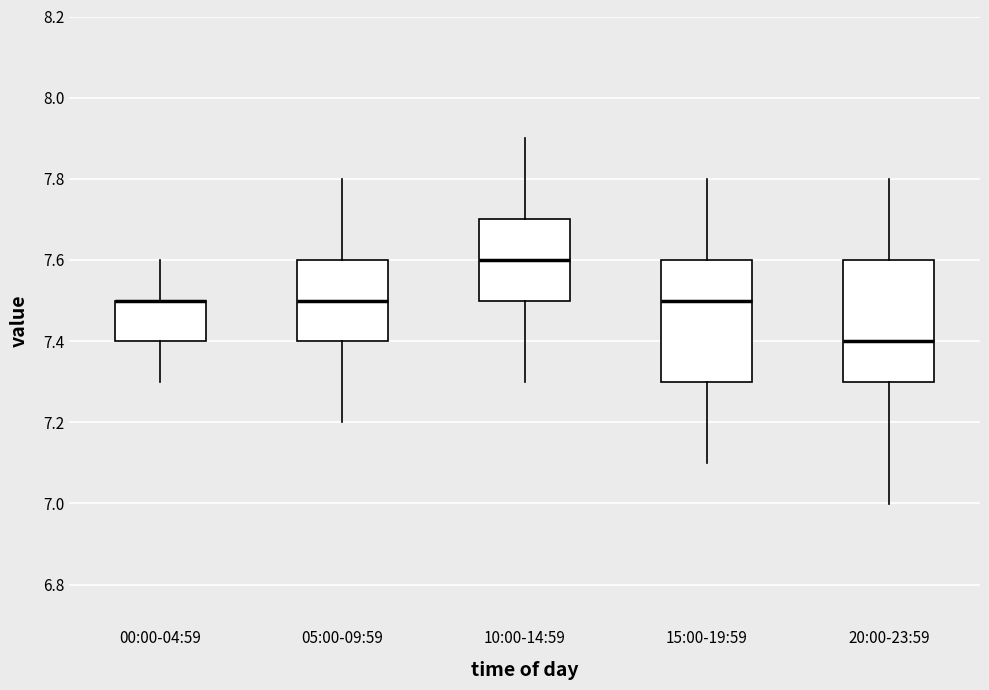

Reading left to right, read every box against the y-axis: the position of its median line, the range the box covers, and the ends of its whiskers. The values are not printed on the chart, so give them approximately, as read against the axis.

00:00-04:59: median 7.5 (drawn on the box's upper edge), box 7.4 to 7.5, whiskers 7.3 to 7.6
05:00-09:59: median 7.5, box 7.4 to 7.6, whiskers 7.2 to 7.8
10:00-14:59: median 7.6, box 7.5 to 7.7, whiskers 7.3 to 7.9
15:00-19:59: median 7.5, box 7.3 to 7.6, whiskers 7.1 to 7.8
20:00-23:59: median 7.4, box 7.3 to 7.6, whiskers 7.0 to 7.8